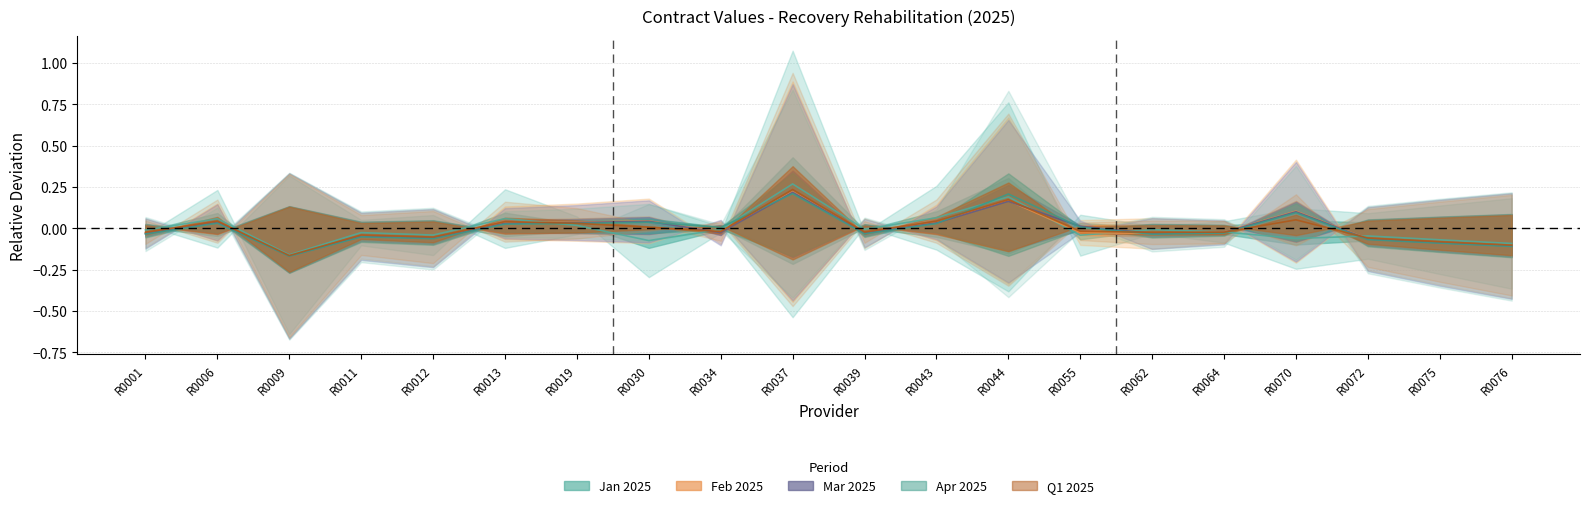

Which series changed the most between R0019 and R0076?

Feb 2025